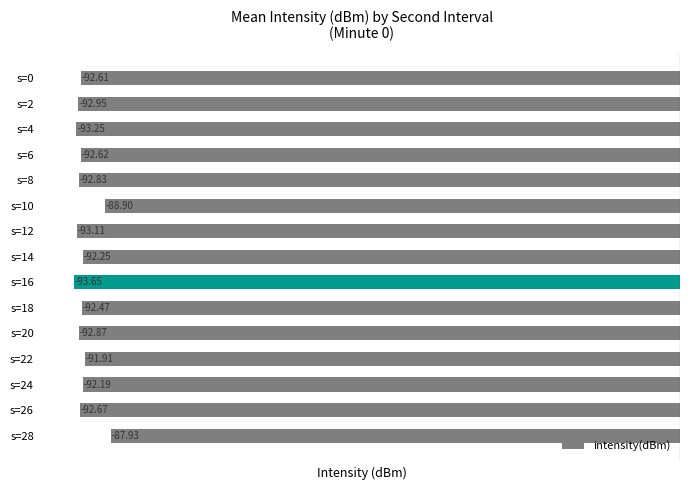

Rank the categories by value from highest to lowest.

s=28, s=10, s=22, s=24, s=14, s=18, s=0, s=6, s=26, s=8, s=20, s=2, s=12, s=4, s=16